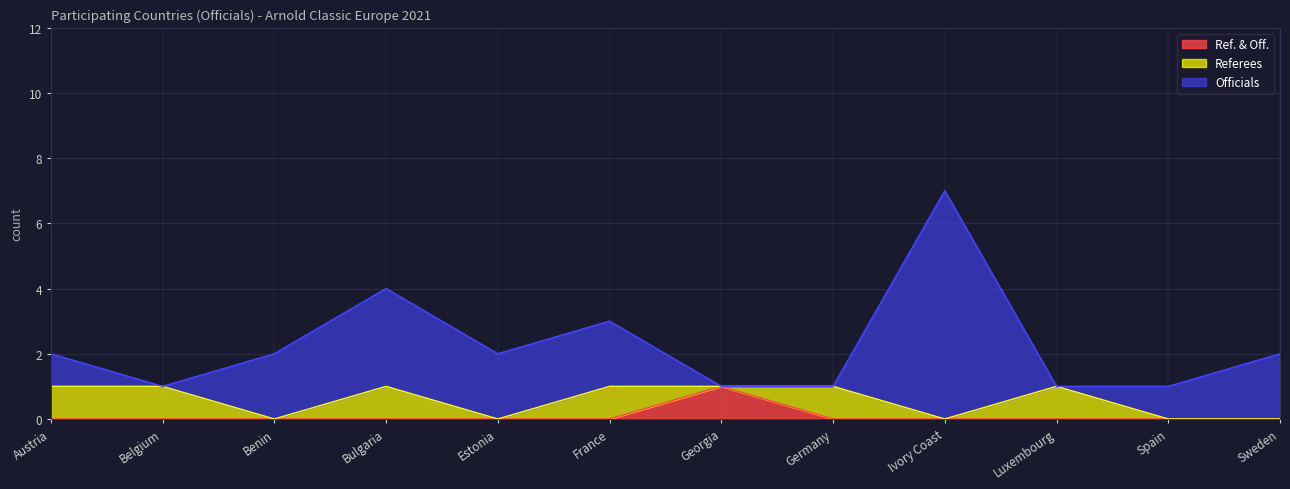

At which category does Officials reach its first local valley?

Belgium